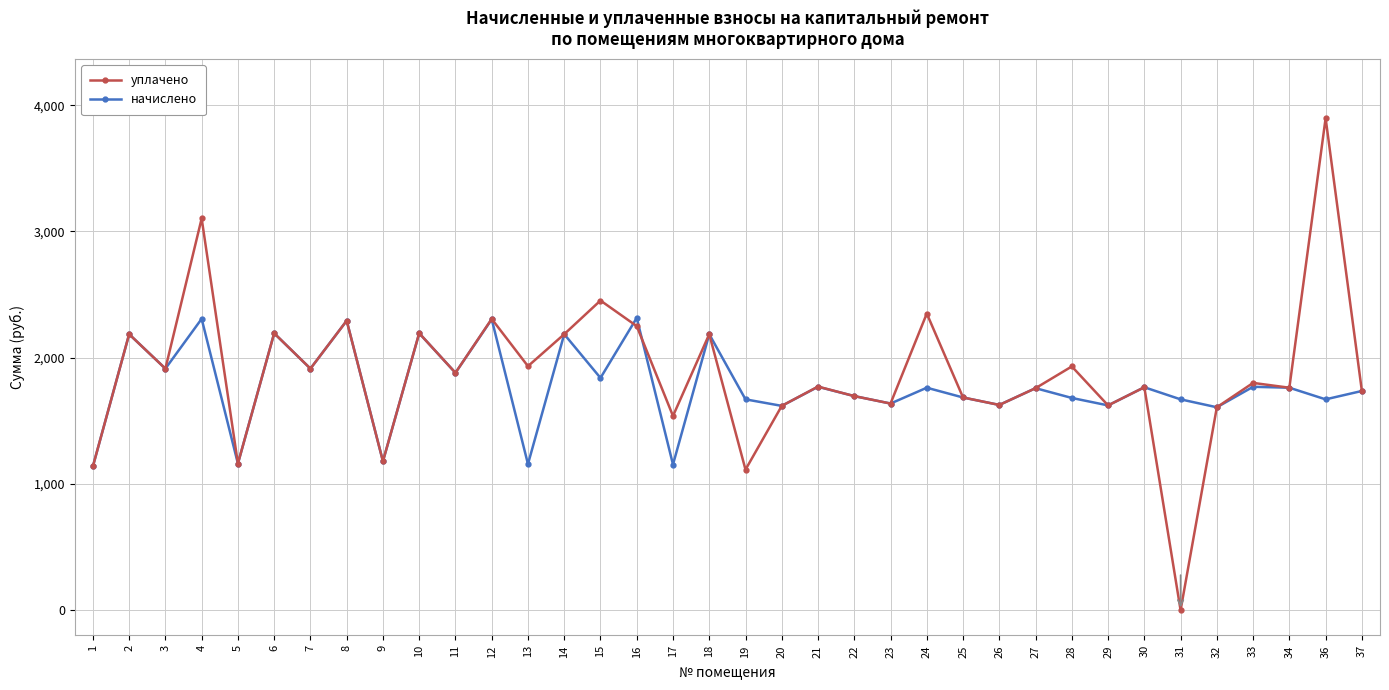

What is the average value of the начислено series?

1778.3